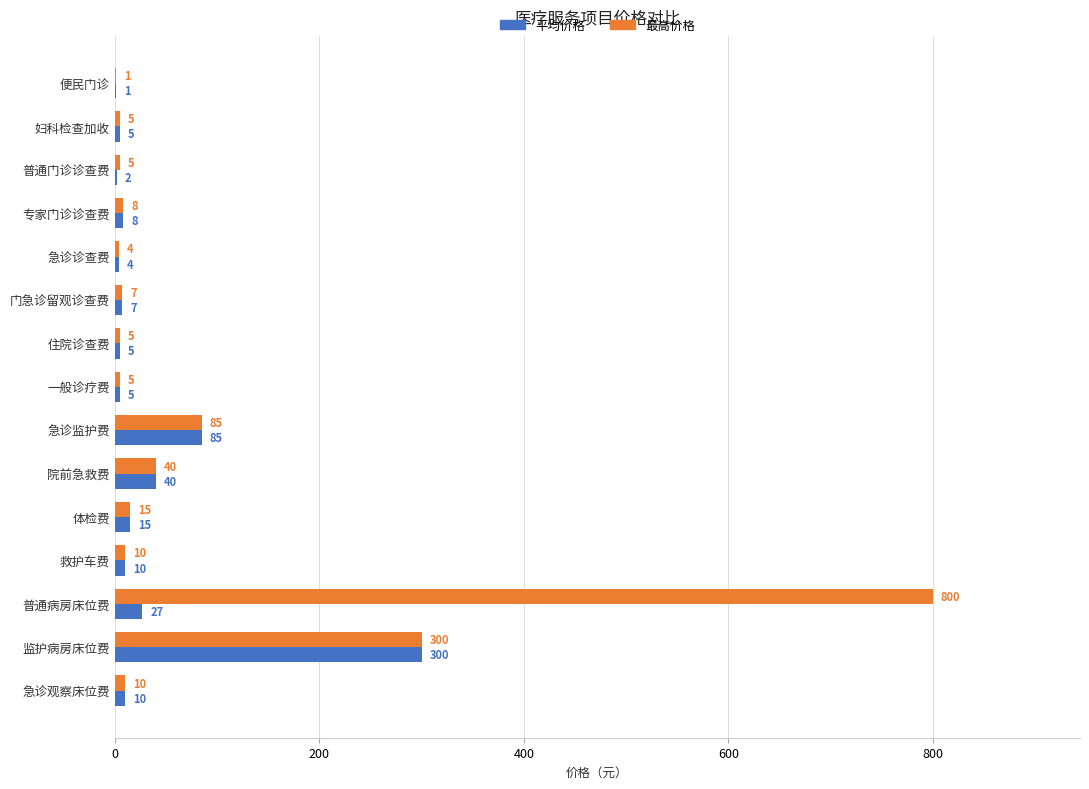

True or false: 最高价格 has a value of 10 at 急诊观察床位费.

True